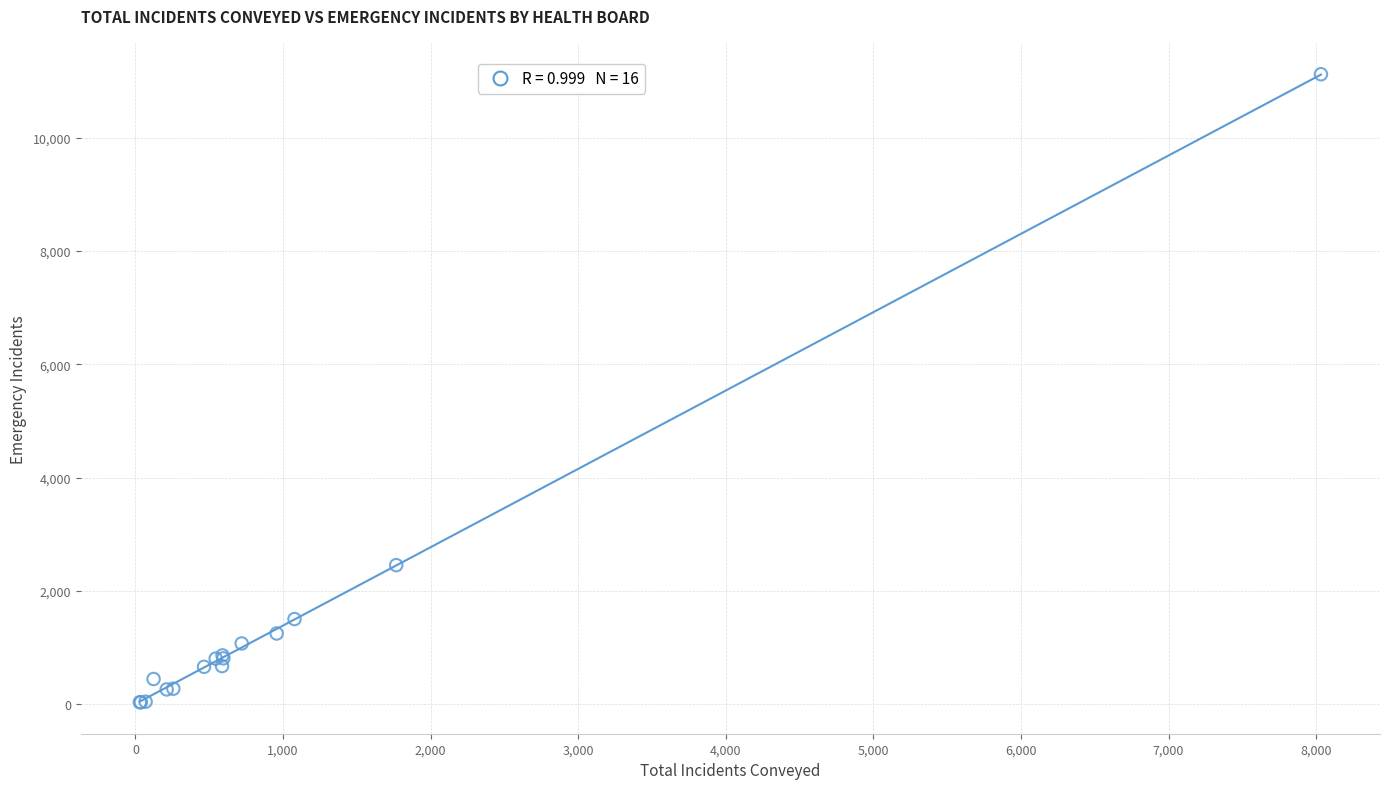

What Y value in the scatter plot is closest to 5576?

2452